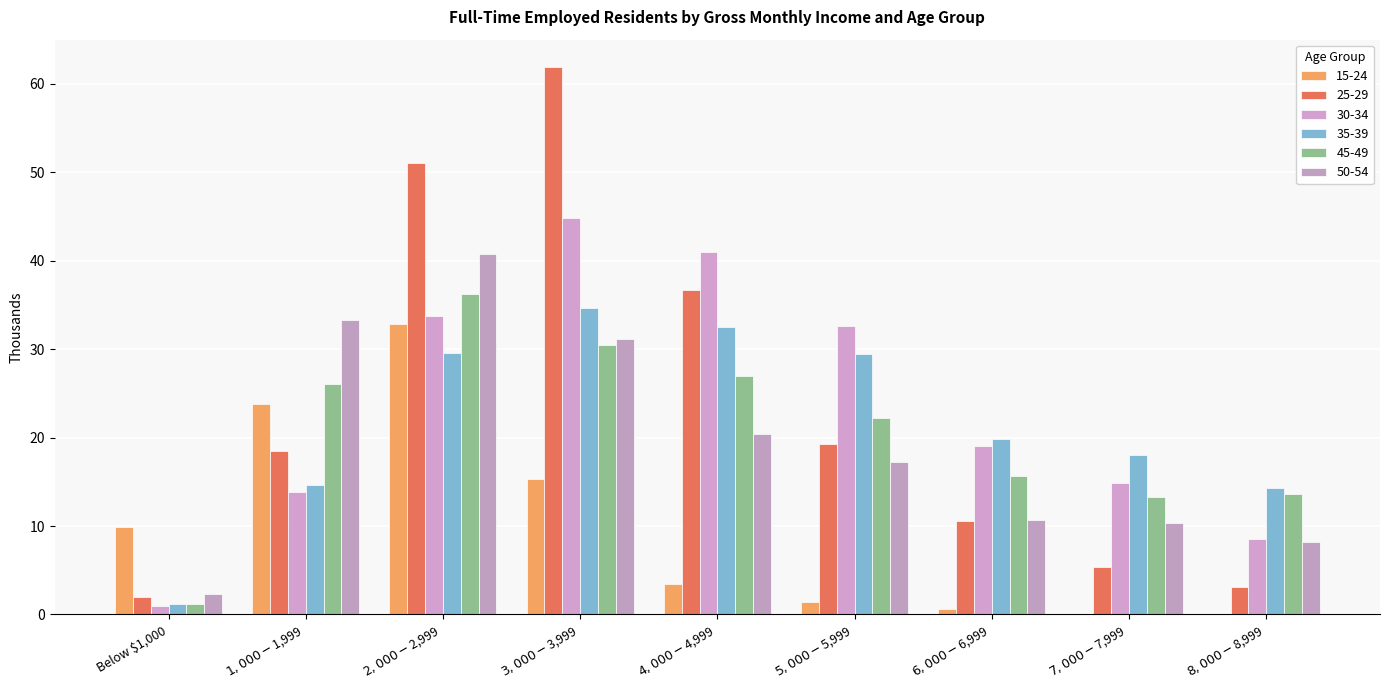

What is the highest value of the 45-49 series?

36.2